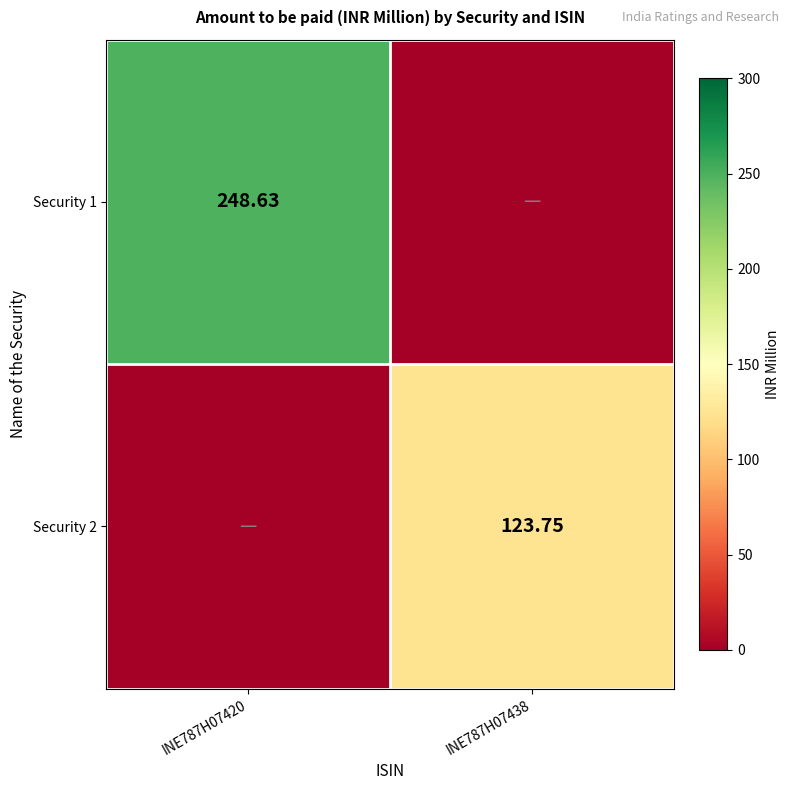

How many data points in Security 2 are above 123?

1